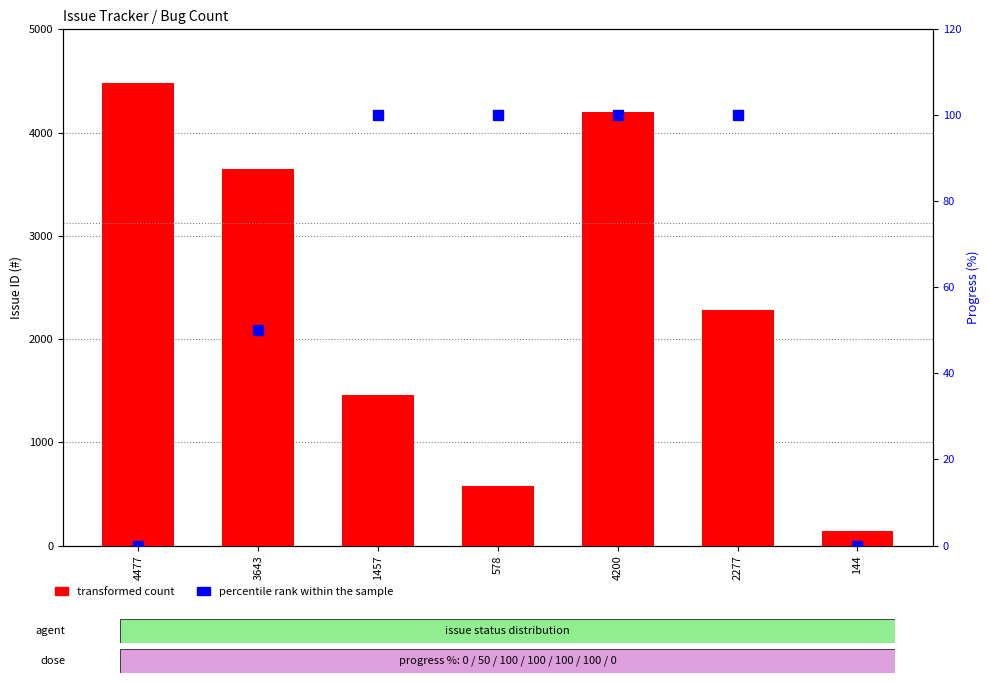

What is the value of the percentile rank within the sample bar at the 3rd from the left?

100